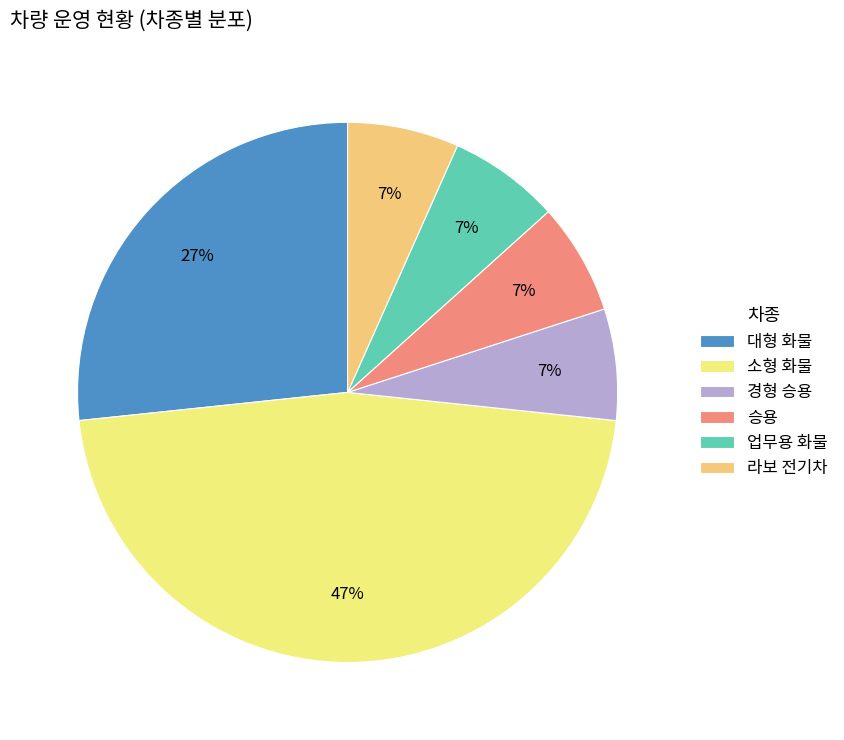

To the nearest percent, what portion does 소형 화물 represent?

47%